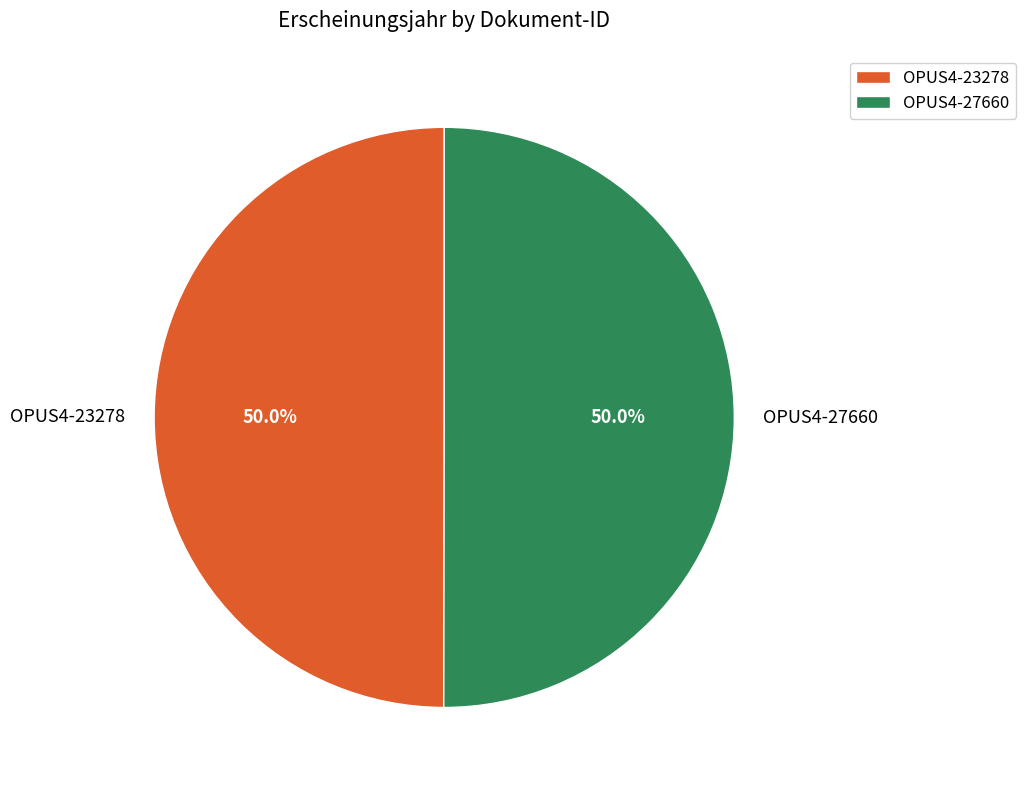

What is the ratio of the value at OPUS4-27660 to the value at OPUS4-23278?

1.0